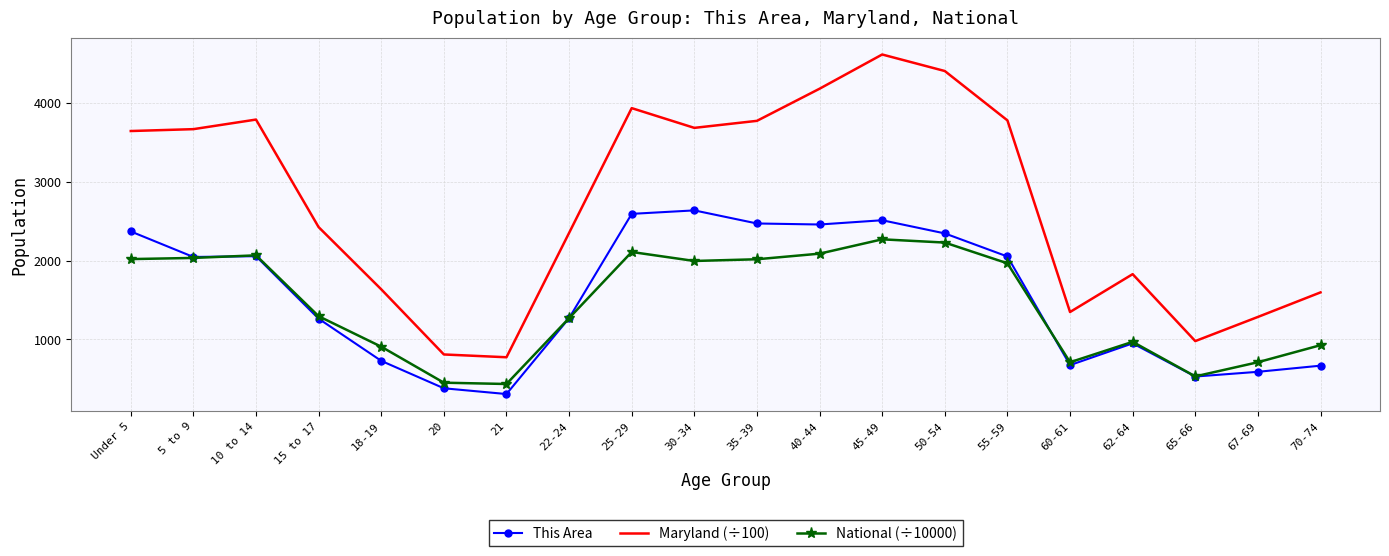

At which label is Maryland (÷100) closest to 2695?

15 to 17